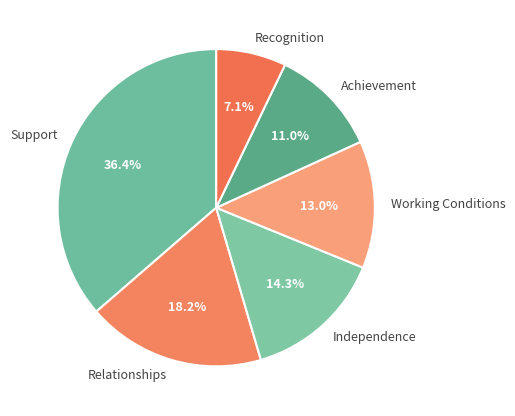

To the nearest percent, what percentage of the pie is Working Conditions?

13%